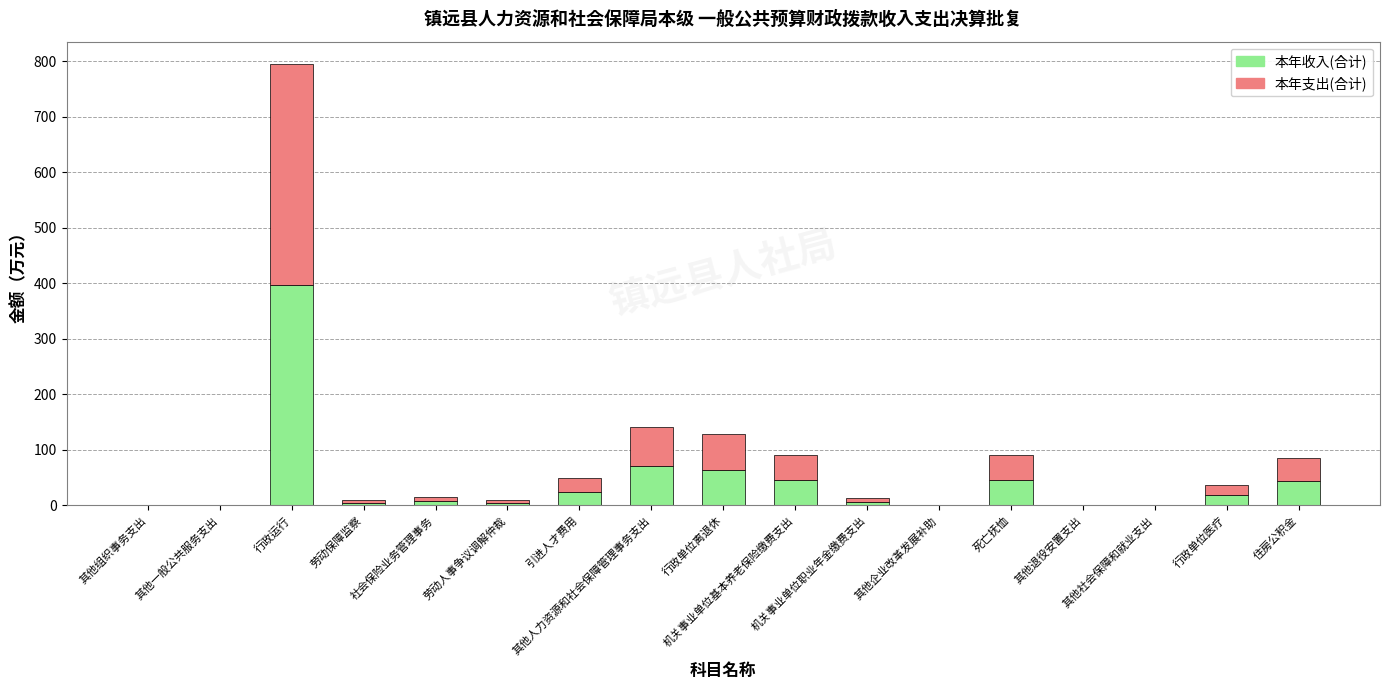

How many series are shown in this chart?

2